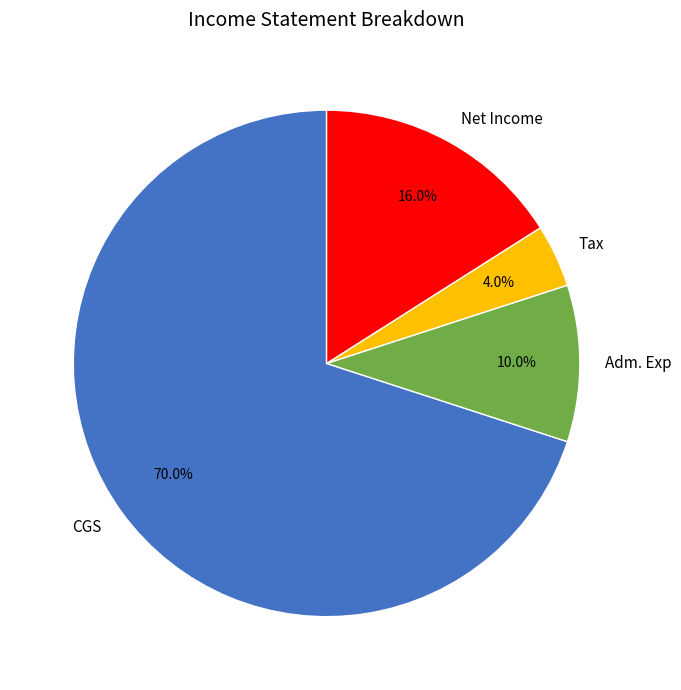

Which slice is the largest?

CGS